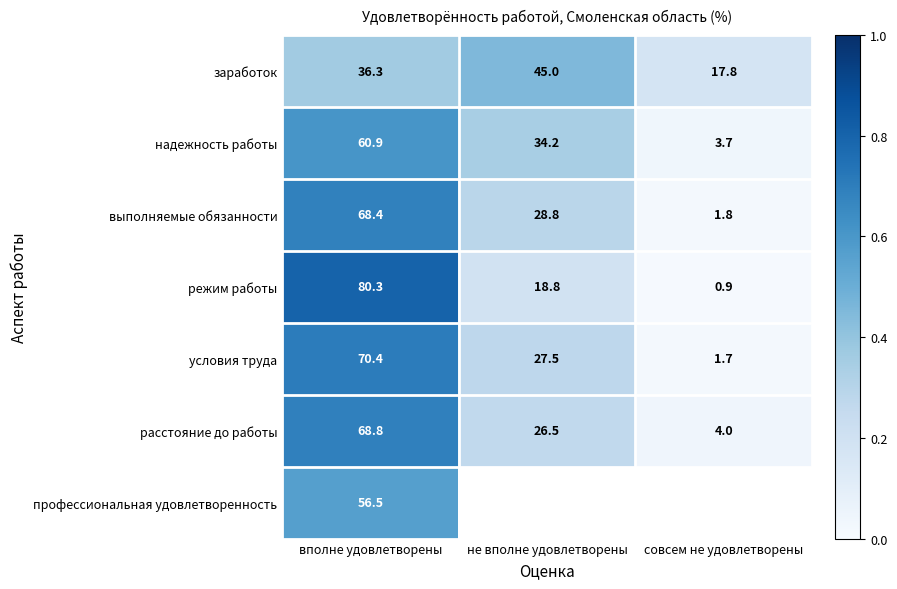

The режим работы series shows 23.7 at вполне удовлетворены. True or false?

False